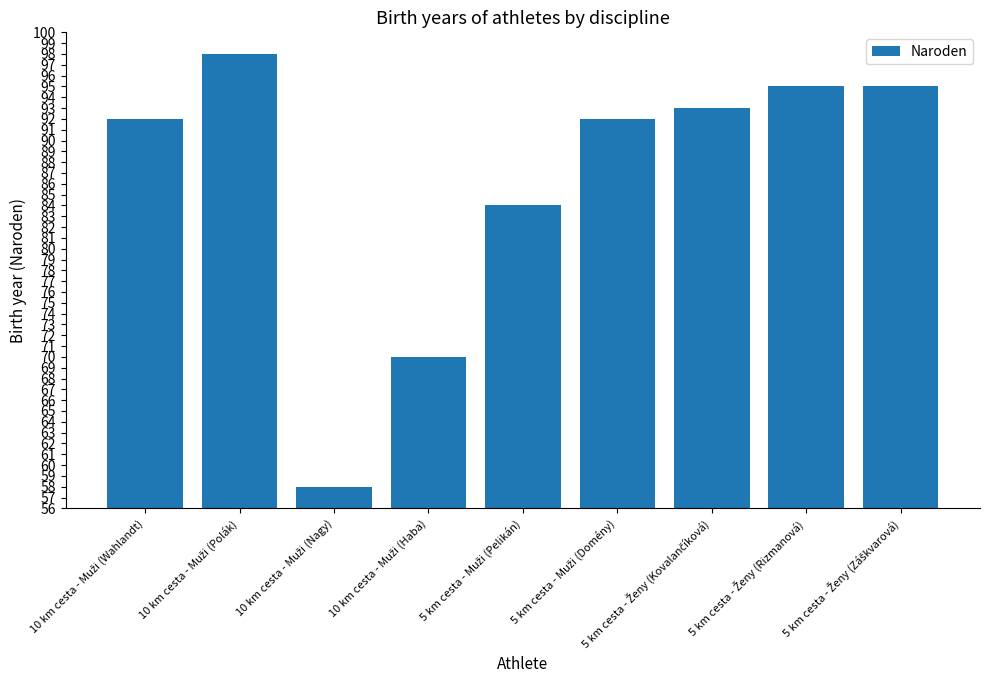

What is the maximum value shown in the chart?

98